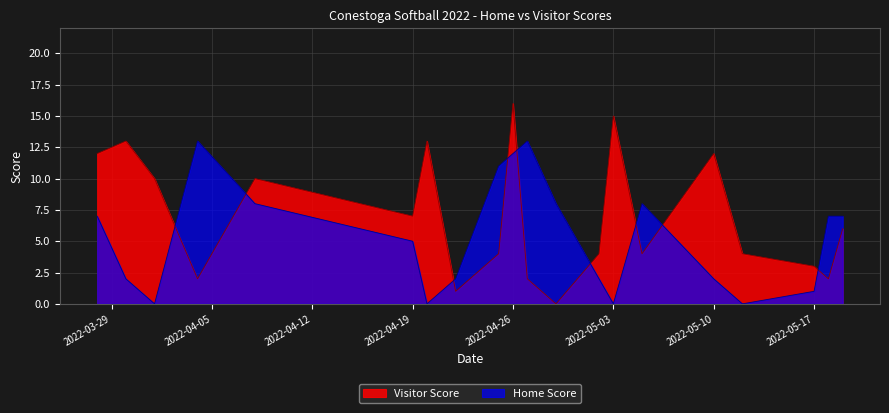

What is the spread (max minus min) of values at 2022-04-19?

2